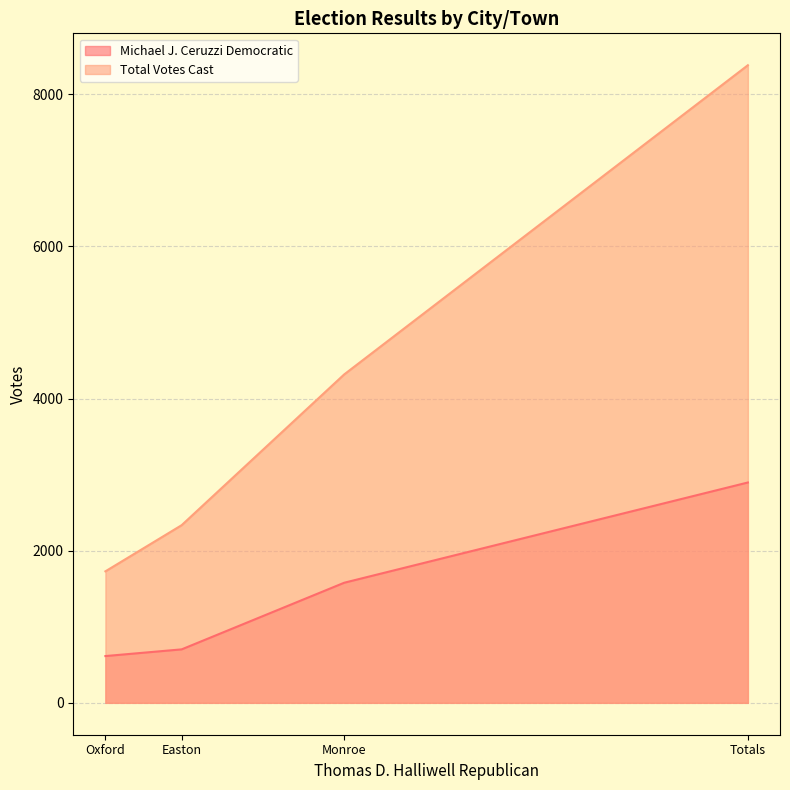

True or false: Total Votes Cast and Michael J. Ceruzzi Democratic intersect in this chart.

False